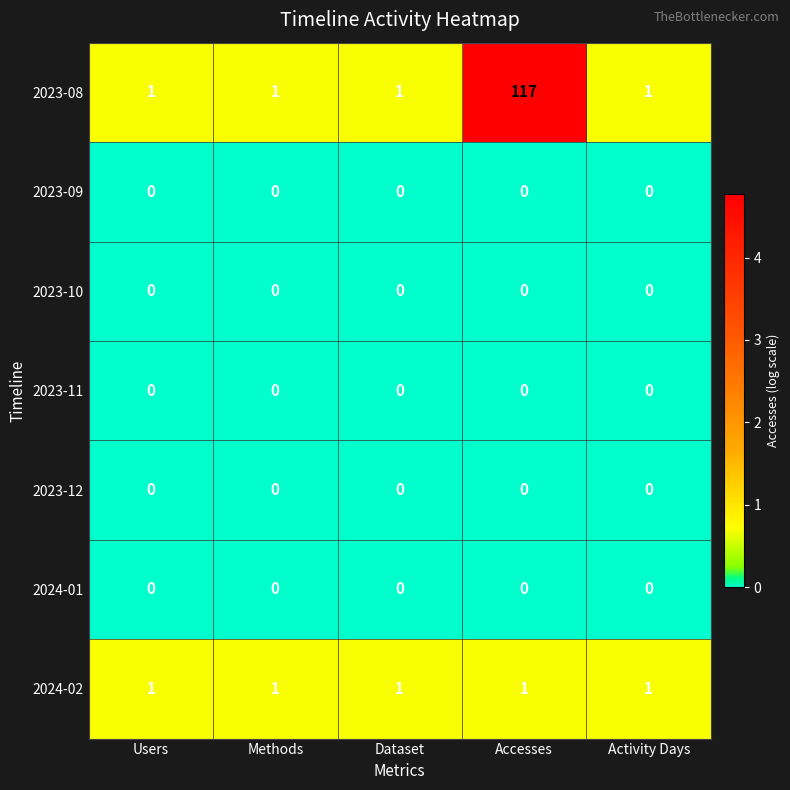

At how many categories does at least one series exceed 3?

1